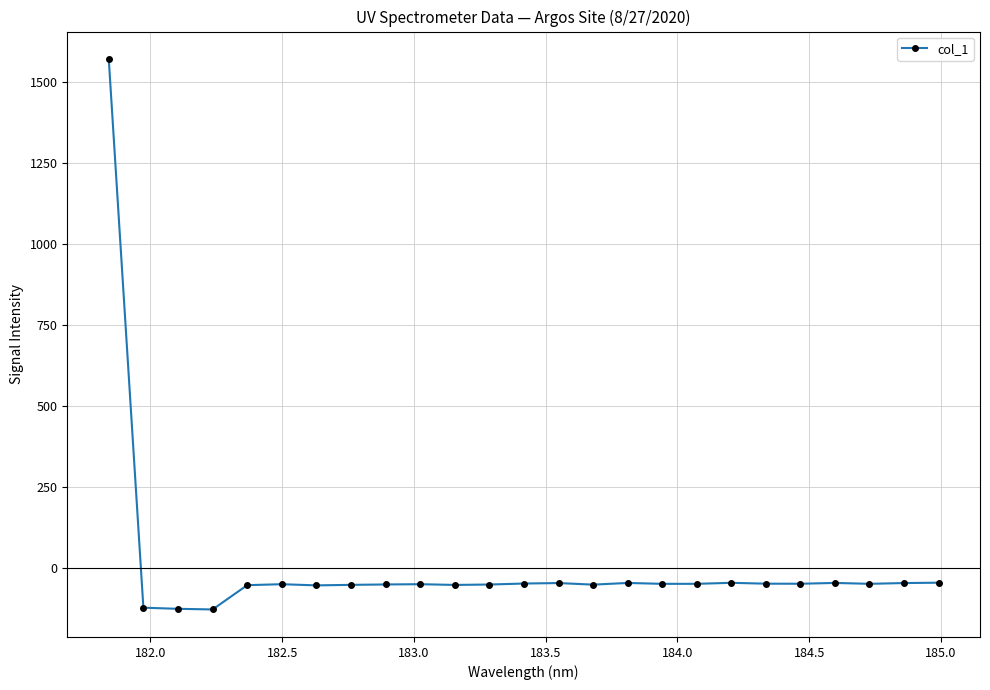

What is the average value?

5.0